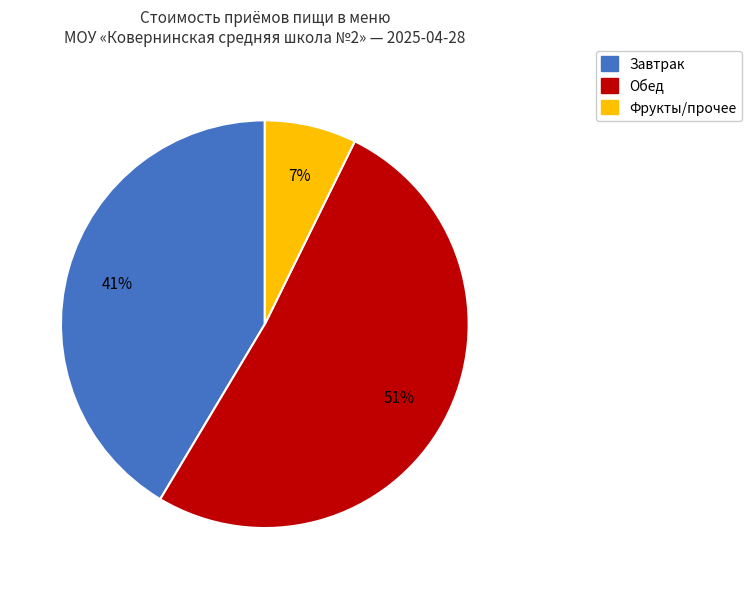

How many slices are in this pie chart?

3